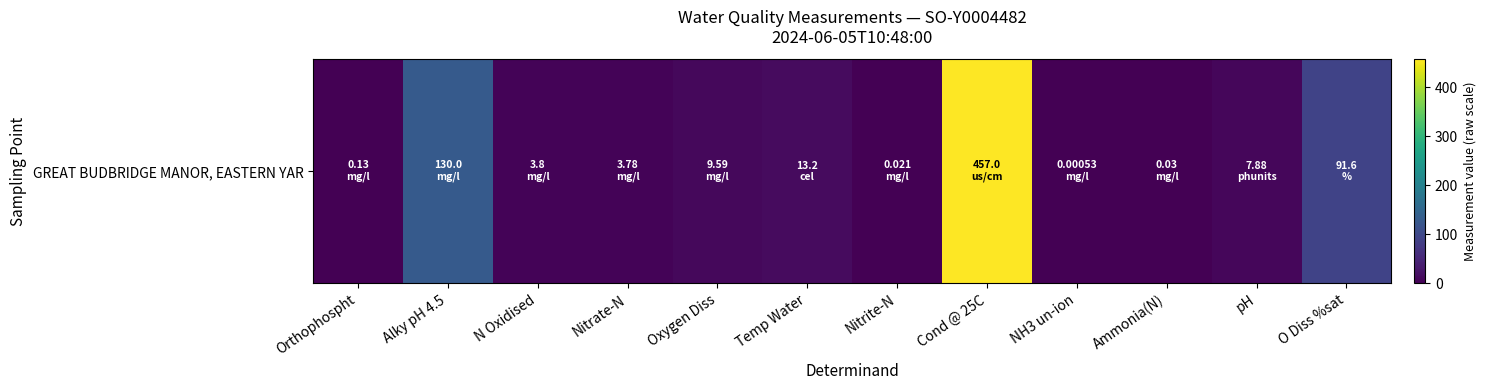

What is the greatest value displayed?

457.0